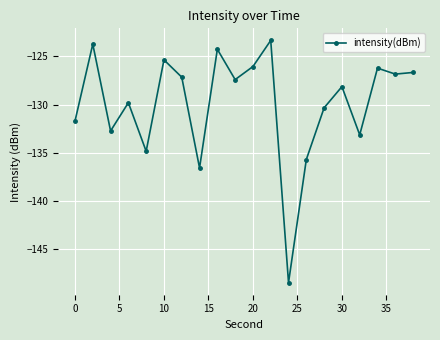

What is the smallest value displayed?

-148.5